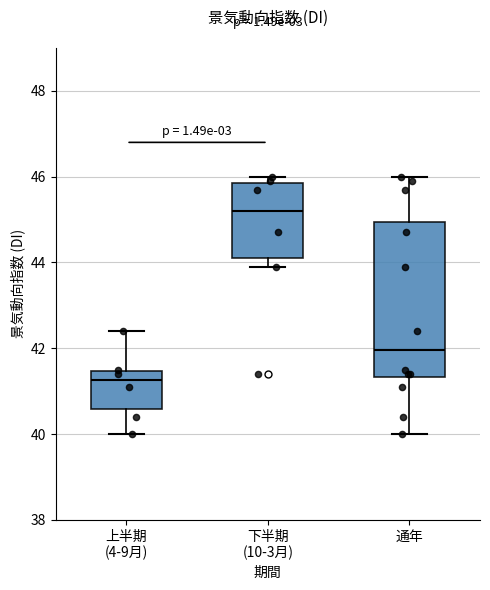

Reading left to right, read every box against the y-axis: the position of its median line, the range the box covers, and the ends of its whiskers. The values are not printed on the chart, so give them approximately, as read against the axis.

上半期 (4-9月): median 41.2, box 40.6 to 41.4, whiskers 40.0 to 42.4
下半期 (10-3月): median 45.2, box 44.2 to 45.8, whiskers 44.0 to 46.0
通年: median 42.0, box 41.4 to 45.0, whiskers 40.0 to 46.0